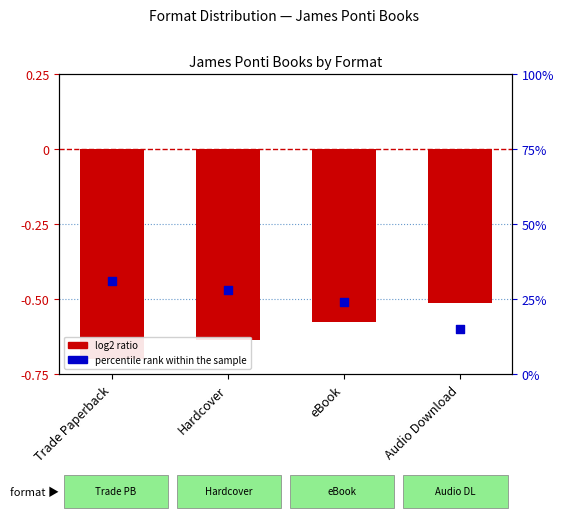

Which series has the largest total across all categories?

percentile rank within the sample